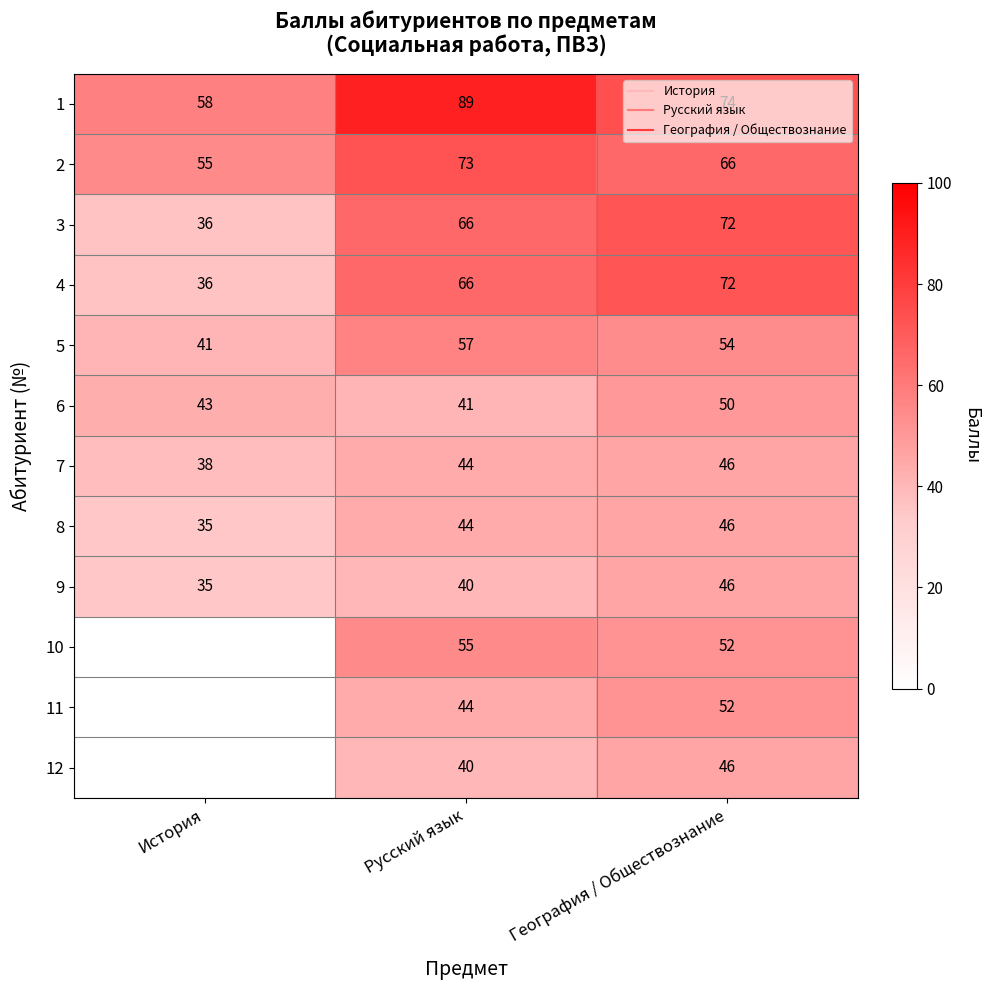

Which series has the largest total across all categories?

1